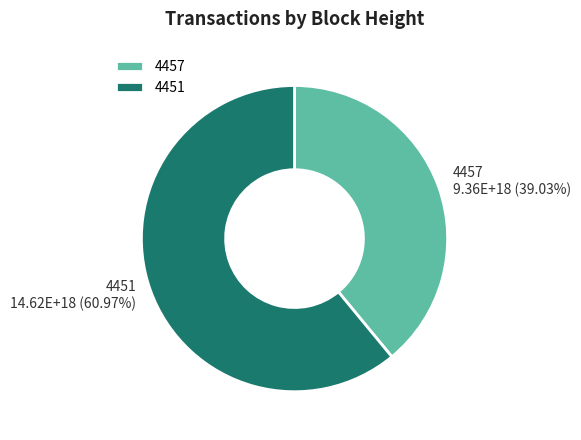

To the nearest percent, what is the average slice percentage?

50%